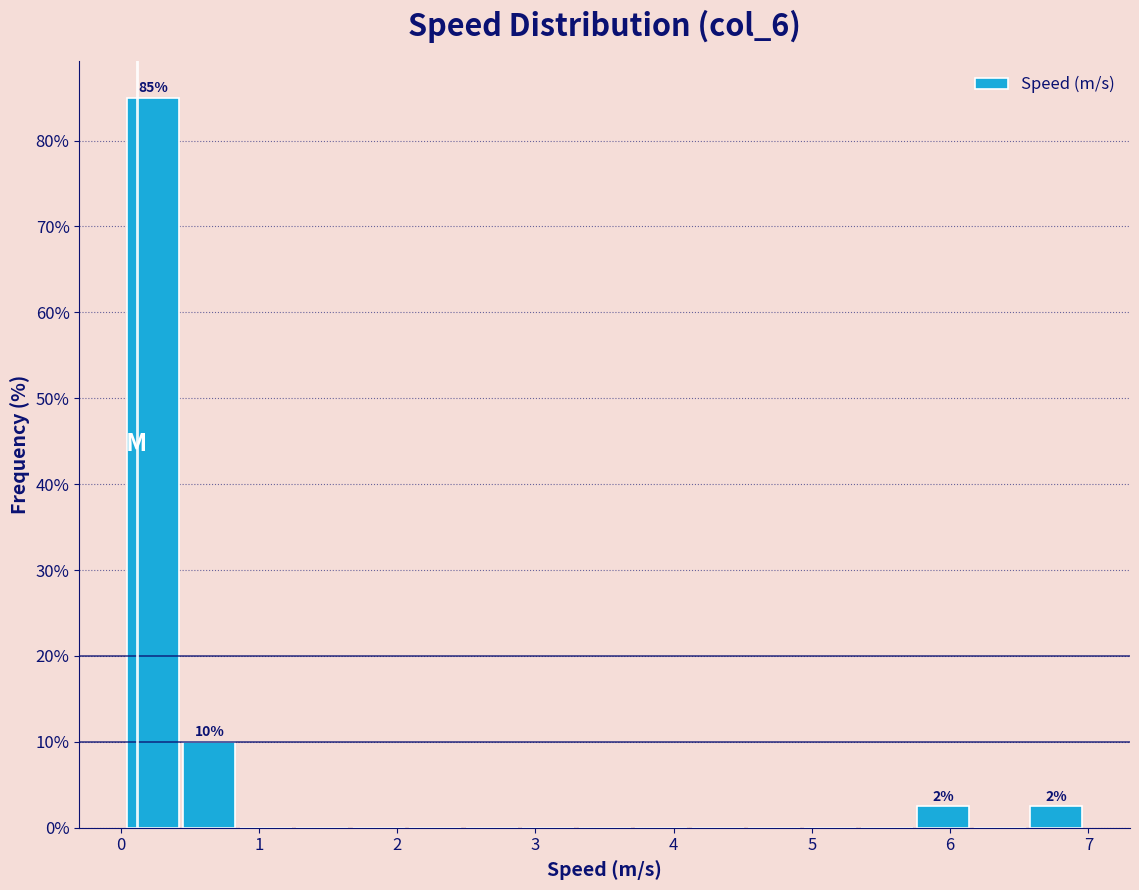

Which range on the x-axis has the tallest bar?

0.0 to 0.4